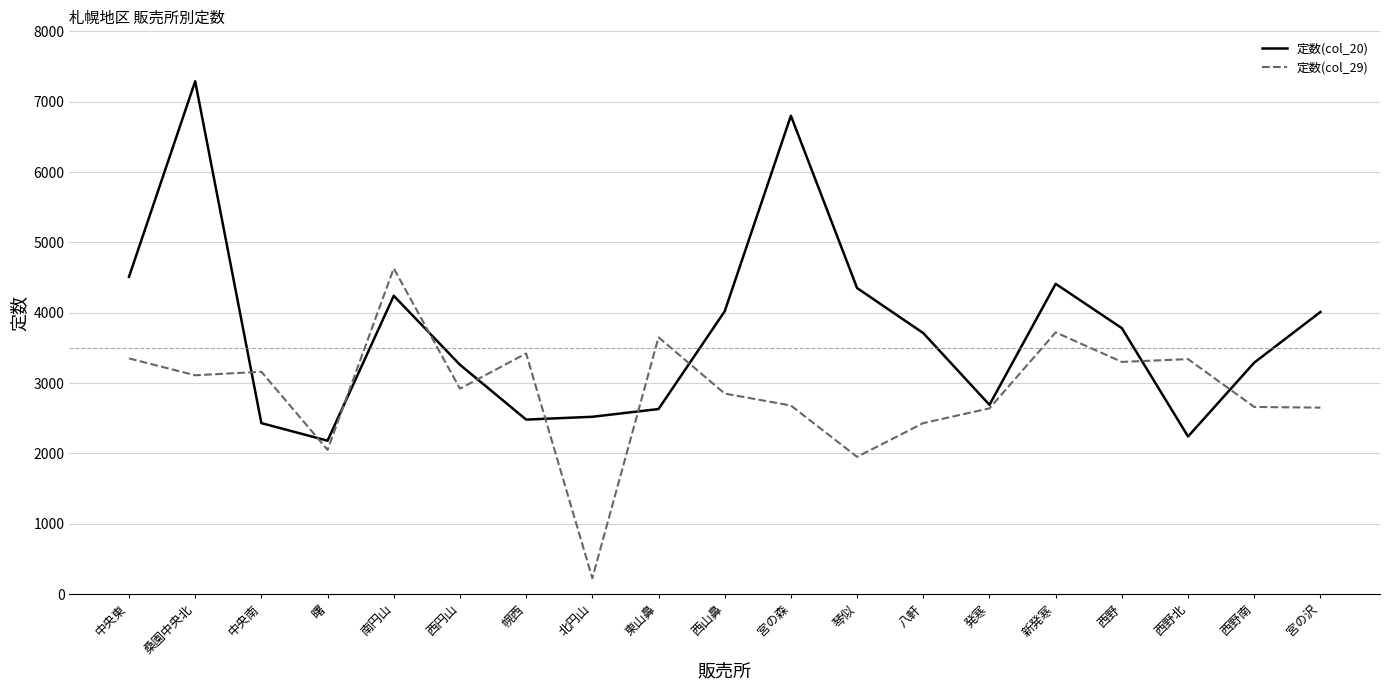

True or false: 定数(col_29) has a value of 2920 at 西円山.

True